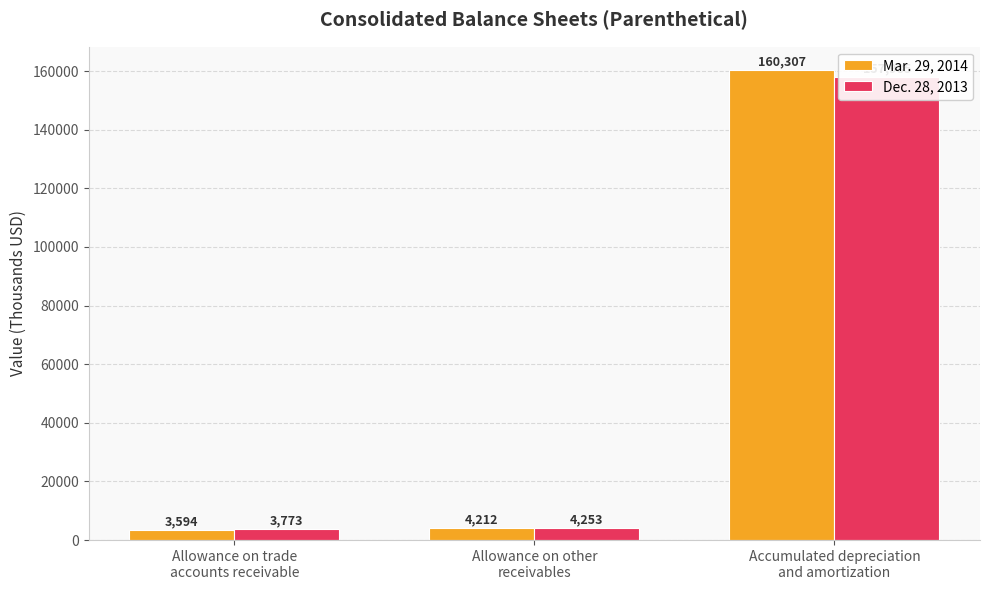

What are all the series names shown in the legend?

Mar. 29, 2014, Dec. 28, 2013